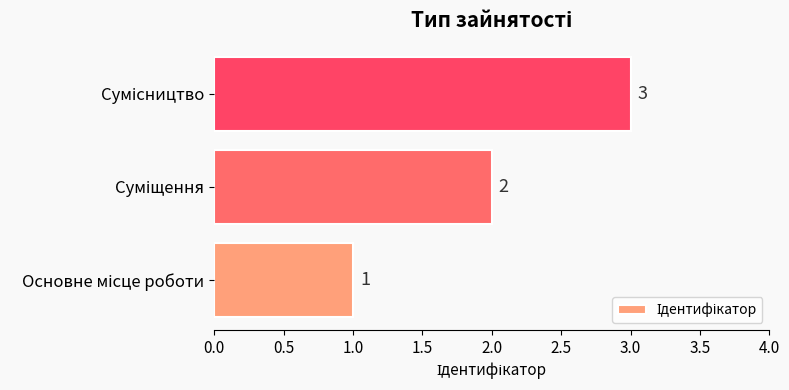

What is the greatest value displayed?

3